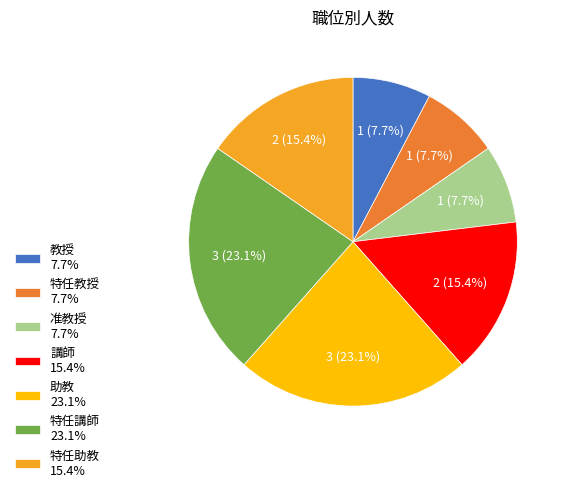

Combined, what portion of the pie is 特任助教 15.4% and 特任教授 7.7%?

23.1%